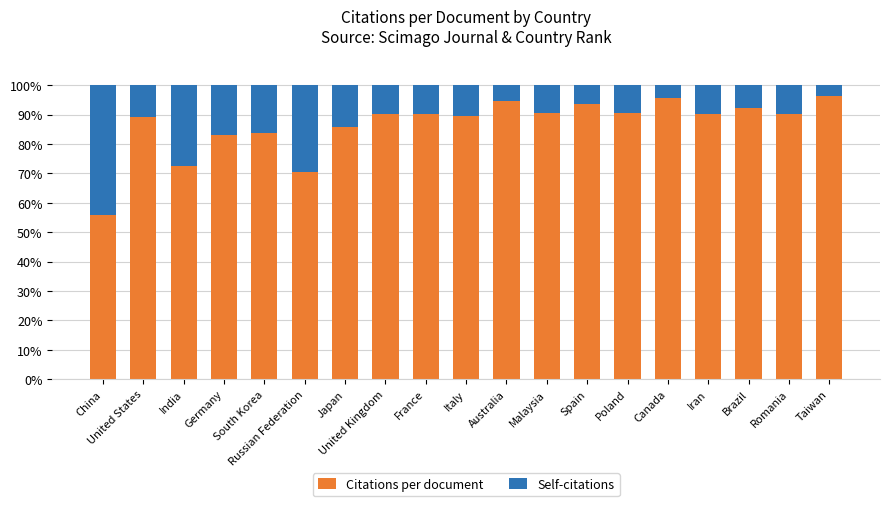

The Citations per document series shows 127.1 at Spain. True or false?

False